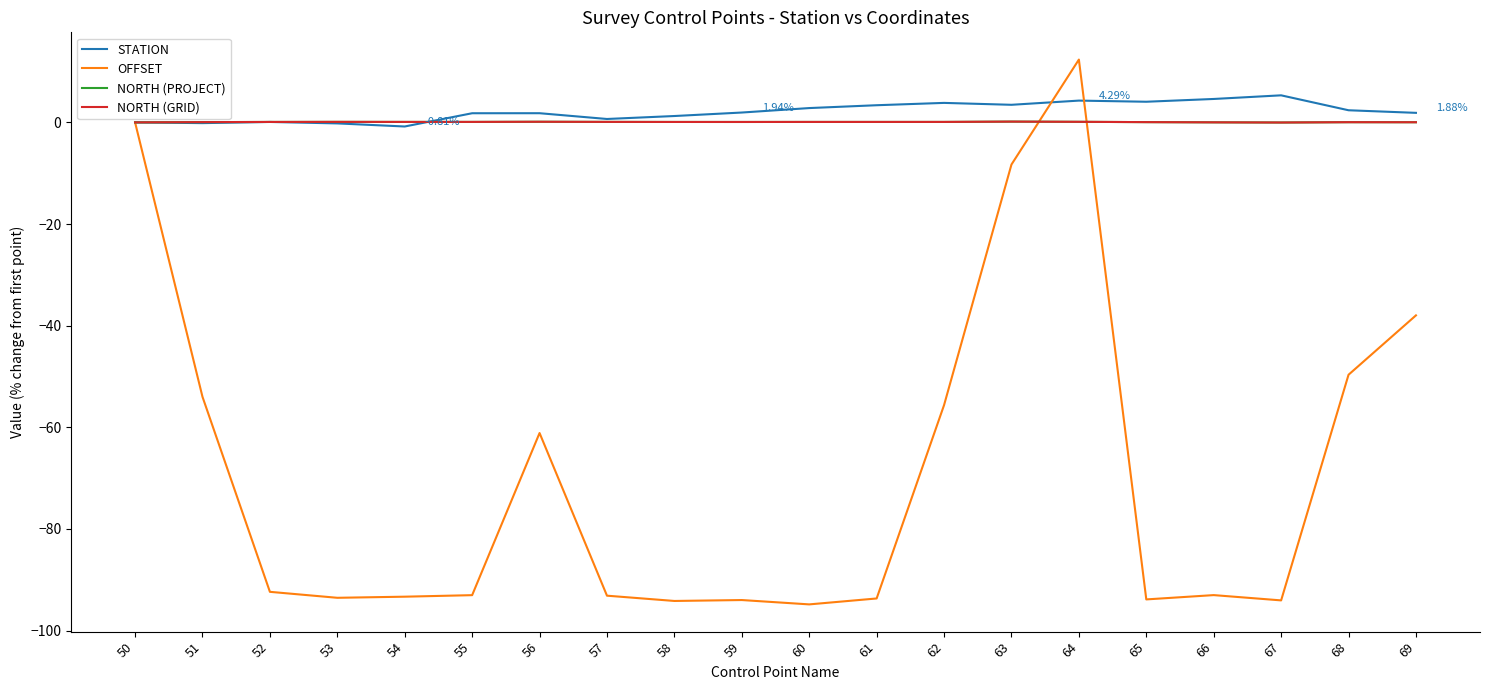

Which series has the largest range (max minus min)?

OFFSET